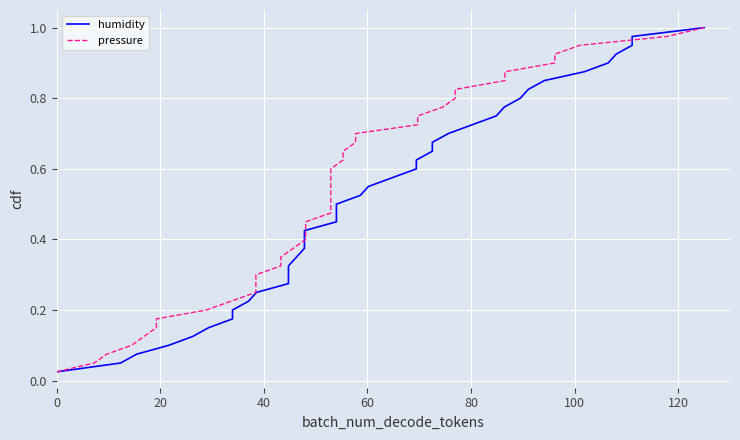

What is the difference between the maximum and minimum values in the humidity series?

1.0